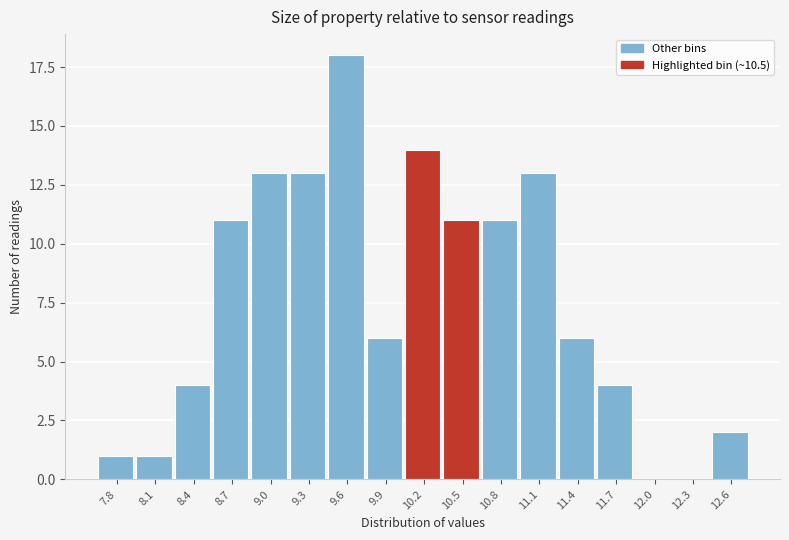

Reading left to right, list all the values displayed in this chart.

7.8=1	8.1=1	8.4=4	8.7=11	9.0=13	9.3=13	9.6=18	9.9=6	10.2=14	10.5=11	10.8=11	11.1=13	11.4=6	11.7=4	12.0=0	12.3=0	12.6=2